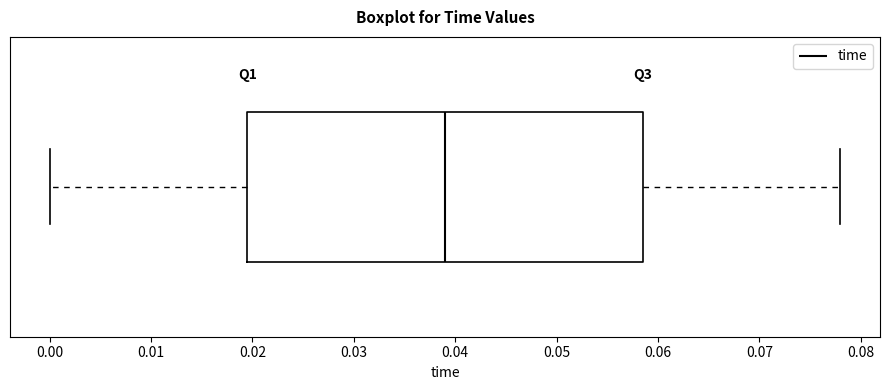

Where does the median line of the box sit on the x-axis? The values are not printed on the chart, so give them approximately, as read against the axis.

0.039